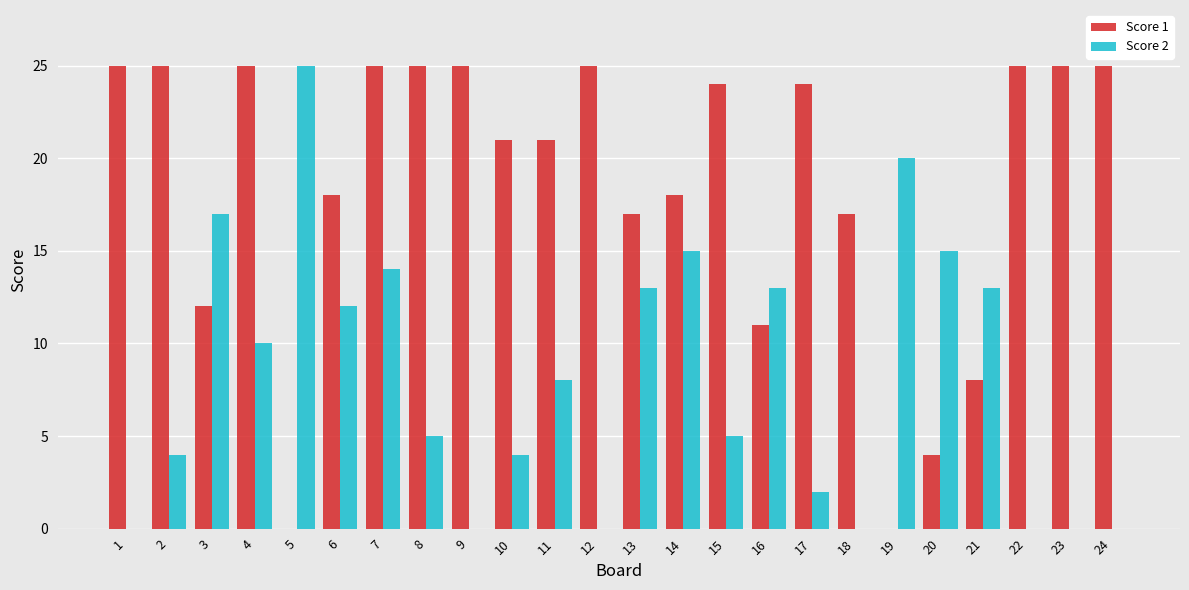

The value of Score 1 at 22 is 40. True or false?

False